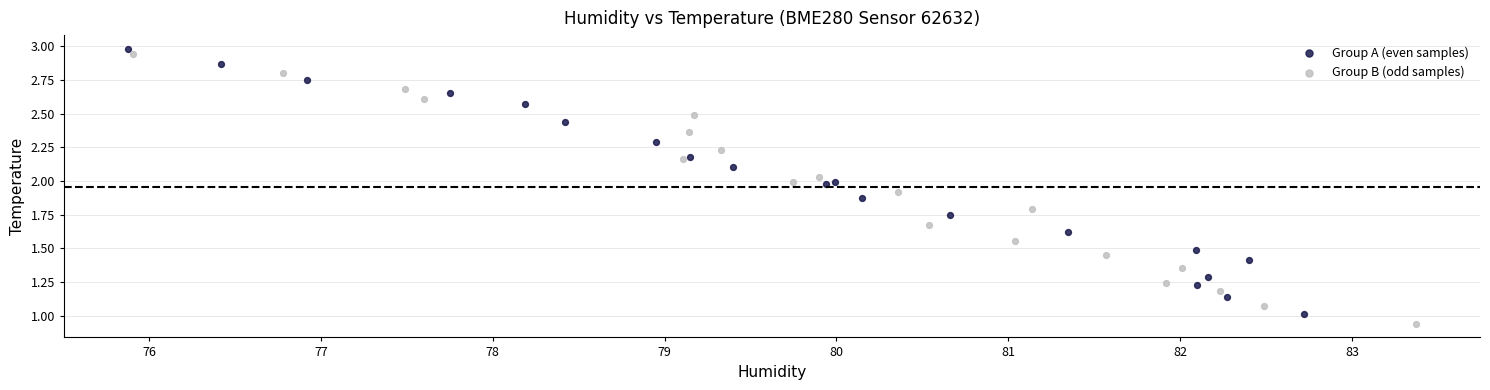

What are all the series names shown in the legend?

Group A (even samples), Group B (odd samples)